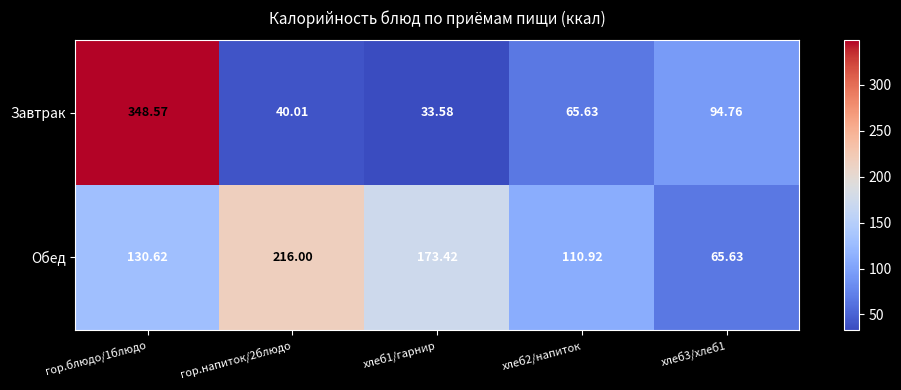

Which series has the widest spread of values?

Завтрак